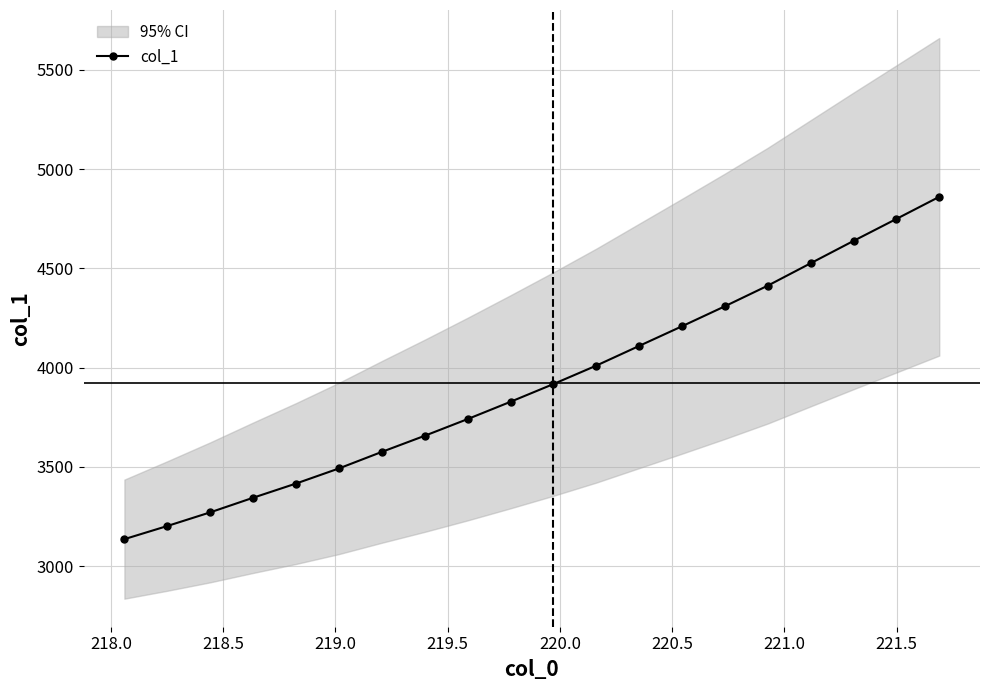

What is the sum of all values?

78413.3